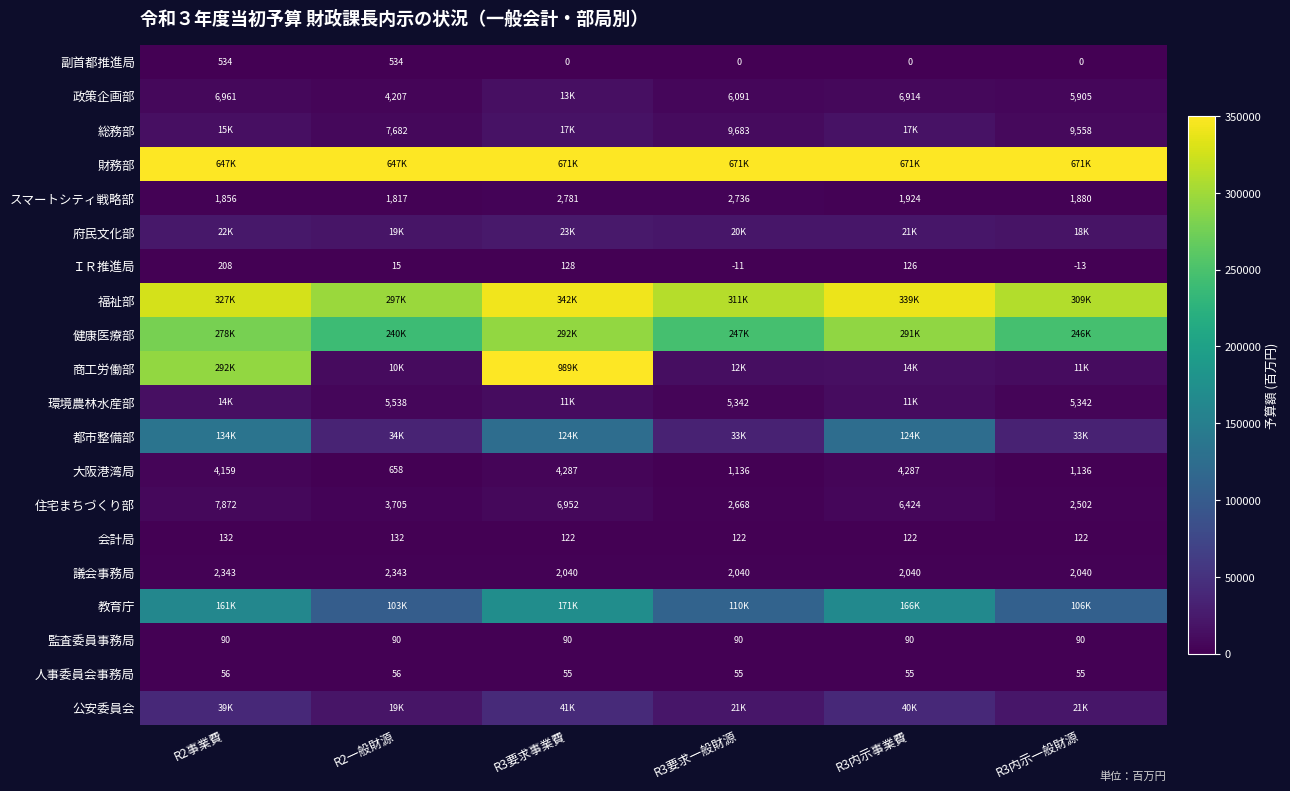

What is the sum of all 副首都推進局 values?

1068